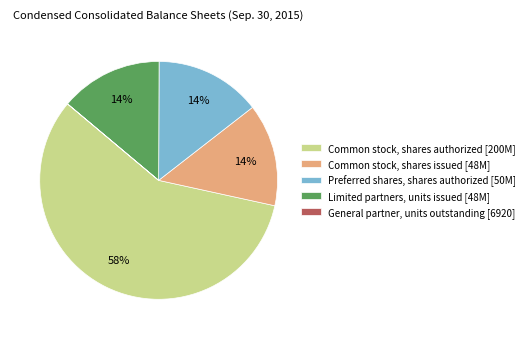

Is the sum of Limited partners, units issued [48M] and Common stock, shares authorized [200M] greater than half?

Yes